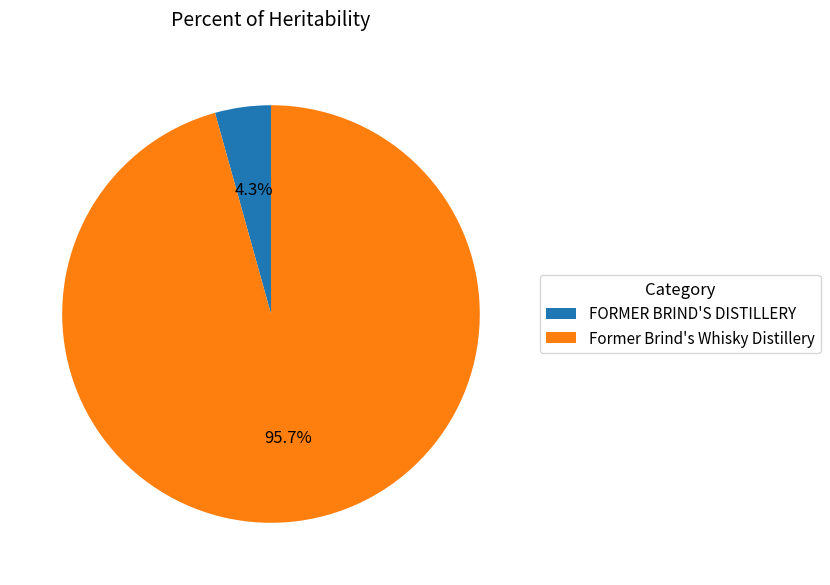

Which has a higher value, Former Brind's Whisky Distillery or FORMER BRIND'S DISTILLERY?

Former Brind's Whisky Distillery